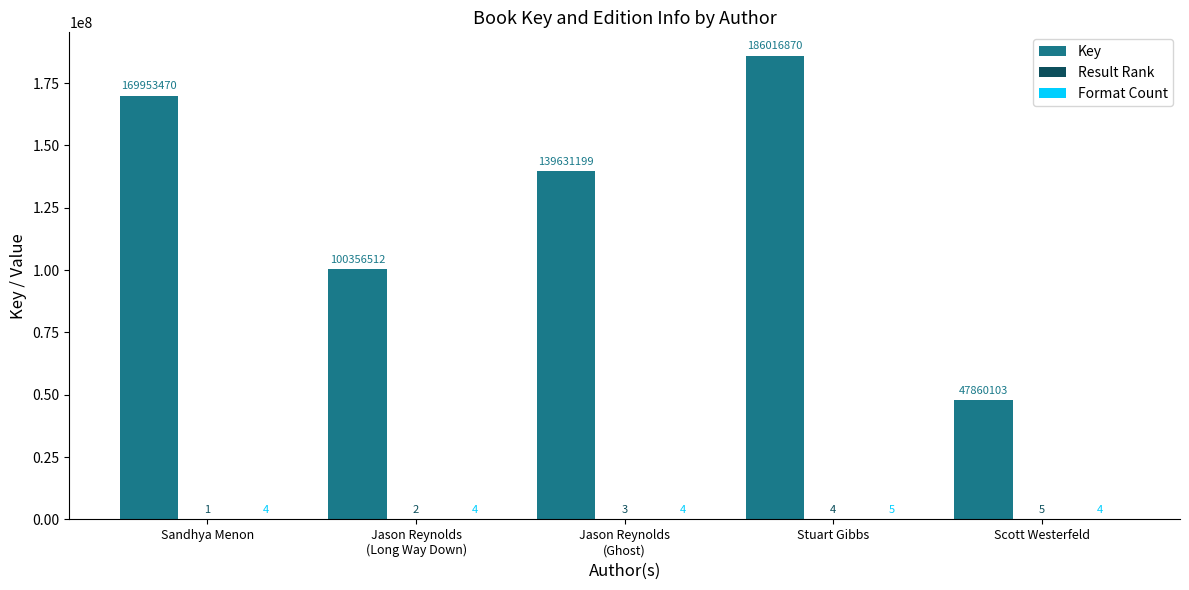

Which series has the largest total across all categories?

Key